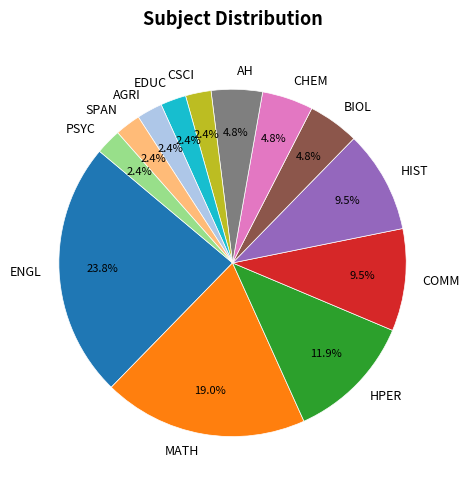

To the nearest percent, what percentage of the pie is HPER?

12%